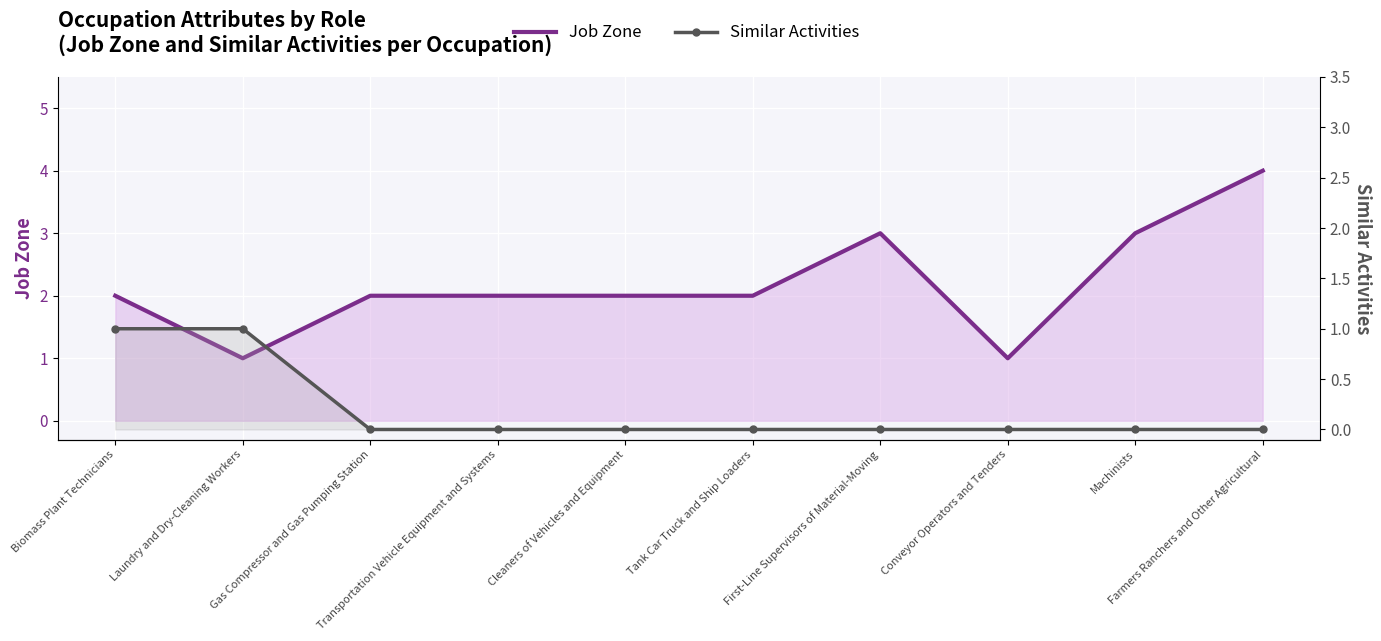

Reading right to left, list all the values displayed in this chart.

Job Zone: Farmers Ranchers and Other Agricultural=4	Machinists=3	Conveyor Operators and Tenders=1	First-Line Supervisors of Material-Moving=3	Tank Car Truck and Ship Loaders=2	Cleaners of Vehicles and Equipment=2	Transportation Vehicle Equipment and Systems=2	Gas Compressor and Gas Pumping Station=2	Laundry and Dry-Cleaning Workers=1	Biomass Plant Technicians=2
Similar Activities: Farmers Ranchers and Other Agricultural=0	Machinists=0	Conveyor Operators and Tenders=0	First-Line Supervisors of Material-Moving=0	Tank Car Truck and Ship Loaders=0	Cleaners of Vehicles and Equipment=0	Transportation Vehicle Equipment and Systems=0	Gas Compressor and Gas Pumping Station=0	Laundry and Dry-Cleaning Workers=1	Biomass Plant Technicians=1